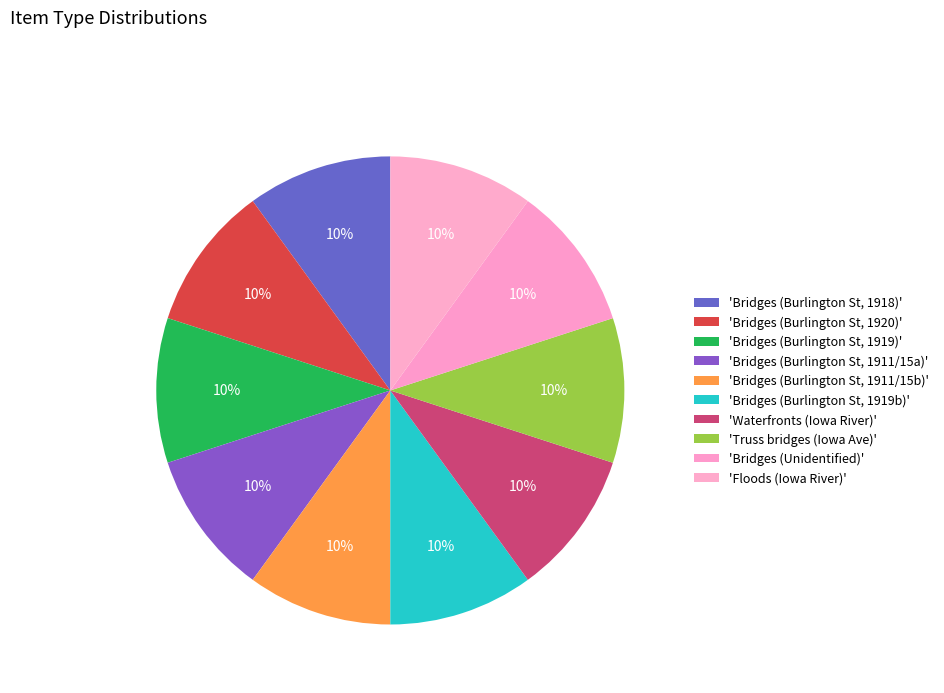

Is there any slice that represents more than half of the pie?

No